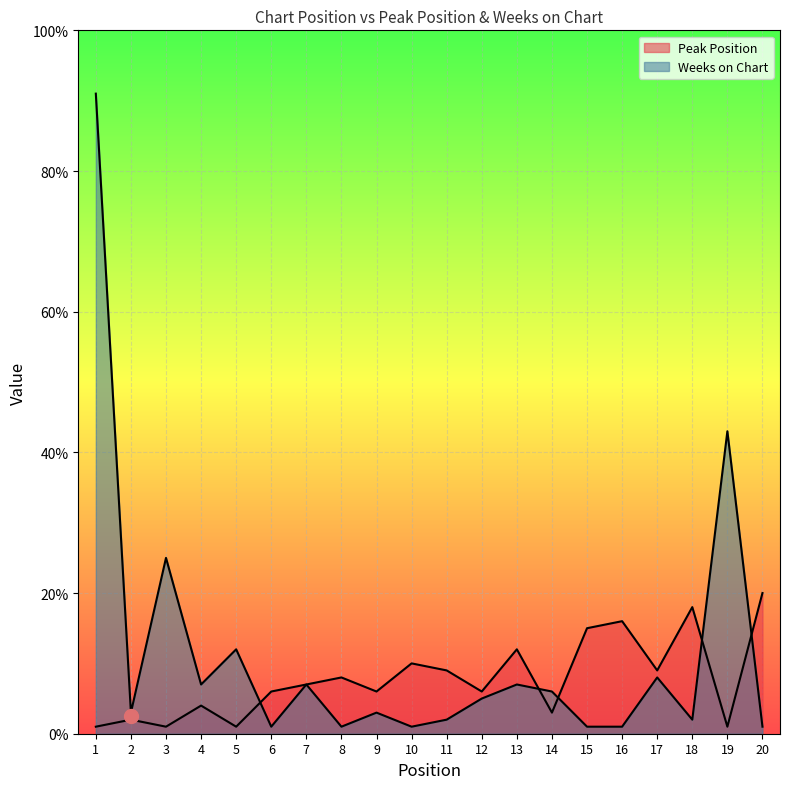

Which series changed the most between 2 and 7?

Peak Position